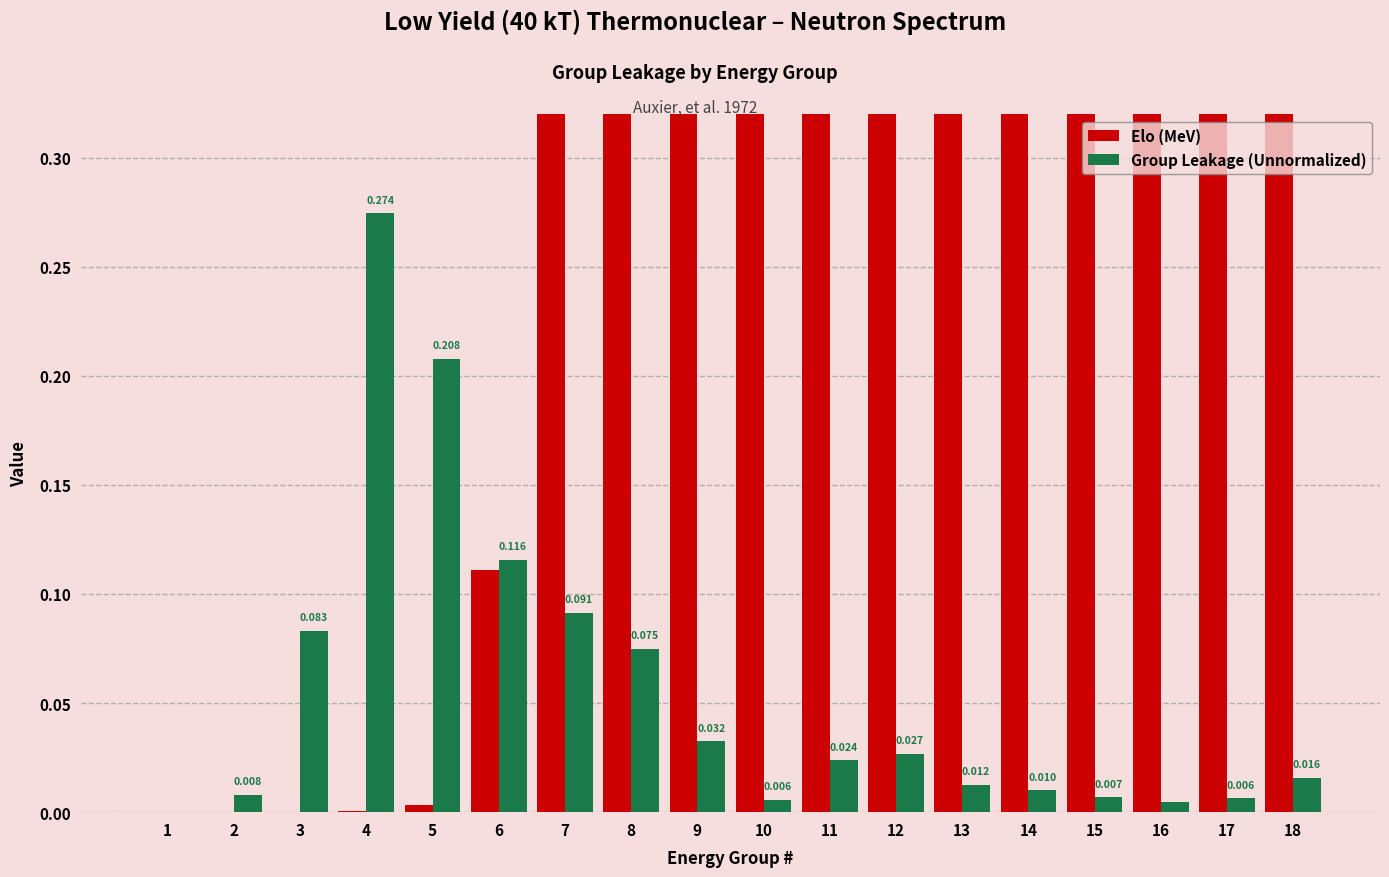

Which series changed the most between 3 and 7?

Elo (MeV)